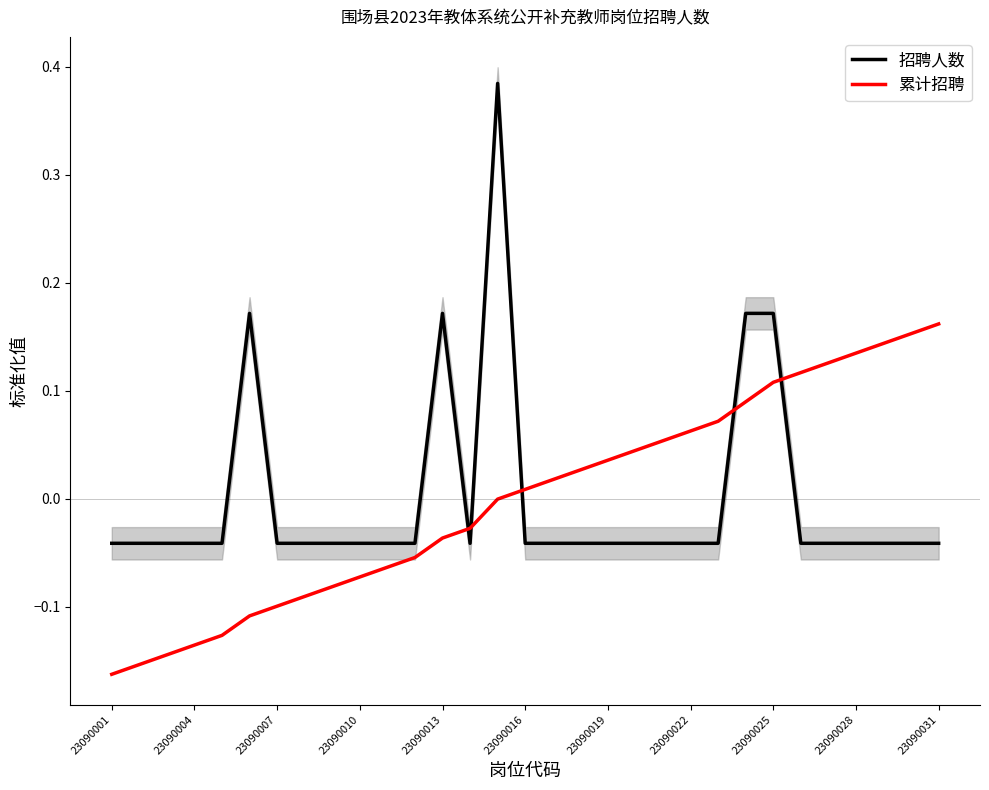

The value of 招聘人数 at 25 is -0.0. True or false?

True